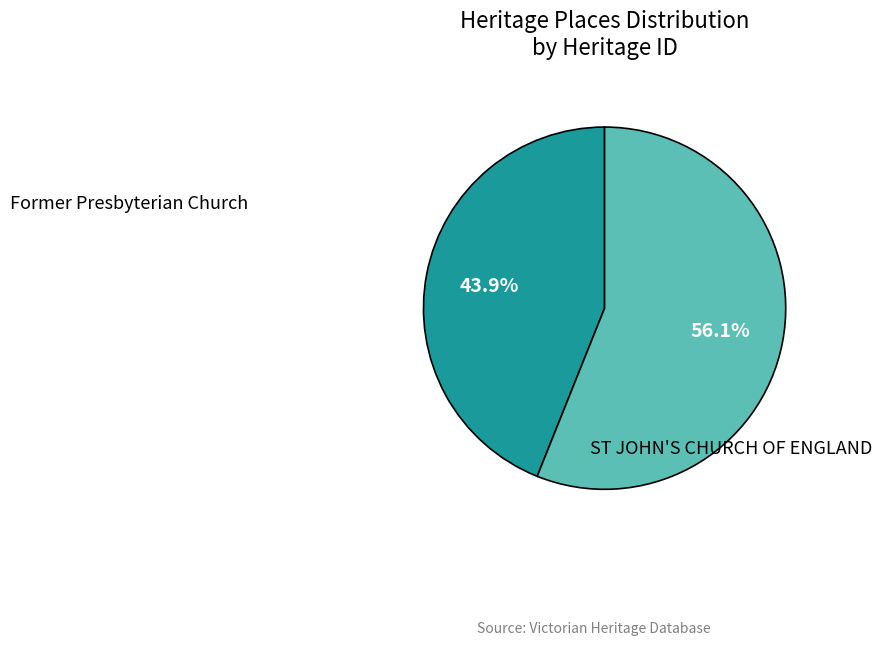

How many slices are in this pie chart?

2